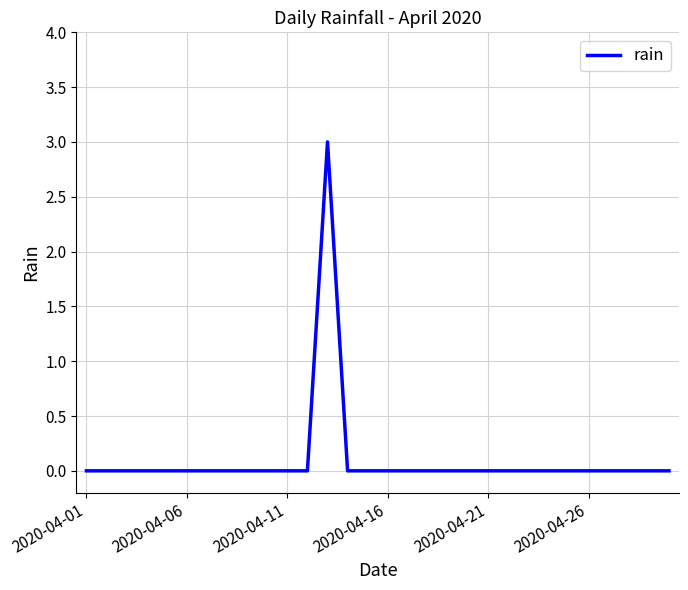

Does the chart display data point markers on the line(s)?

No